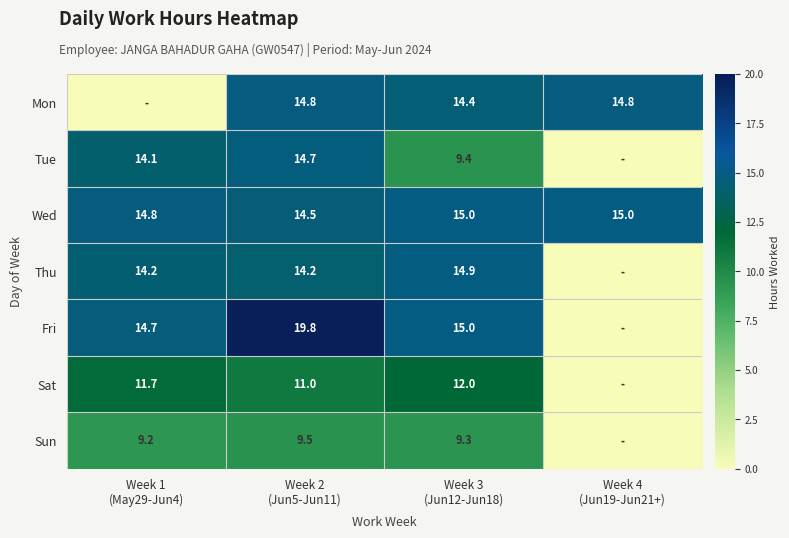

What is the sum of all Wed values?

59.3